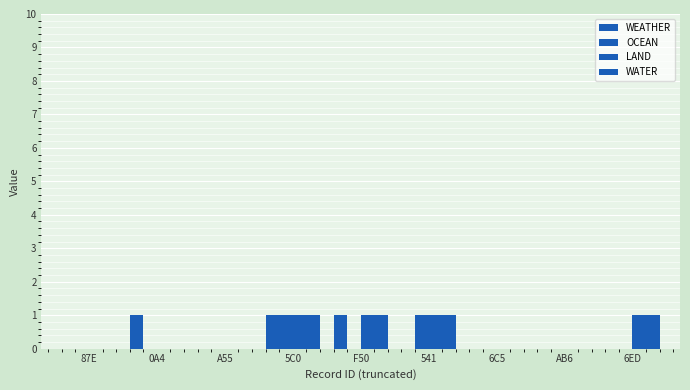

Reading right to left, what are all the values shown in this chart?

WEATHER: 6ED=0	AB6=0	6C5=0	541=0	F50=1	5C0=1	A55=0	0A4=1	87E=0
OCEAN: 6ED=0	AB6=0	6C5=0	541=1	F50=0	5C0=1	A55=0	0A4=0	87E=0
LAND: 6ED=1	AB6=0	6C5=0	541=1	F50=1	5C0=1	A55=0	0A4=0	87E=0
WATER: 6ED=1	AB6=0	6C5=0	541=1	F50=1	5C0=1	A55=0	0A4=0	87E=0